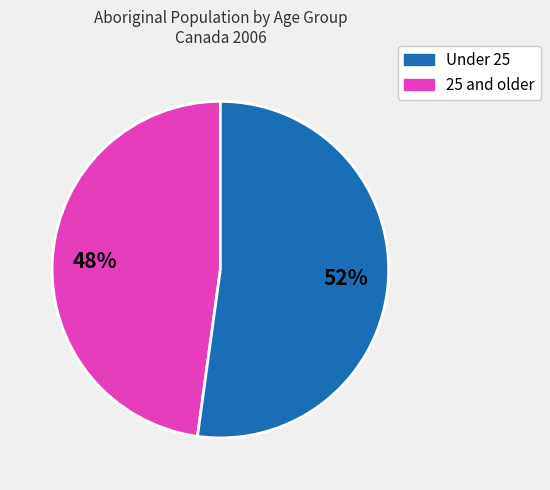

Is there any slice that represents more than half of the pie?

Yes